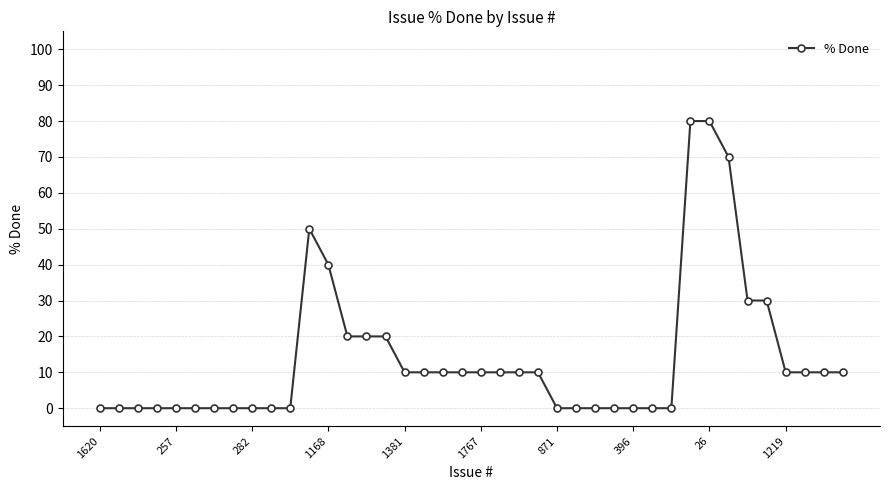

What is the maximum value shown in the chart?

80